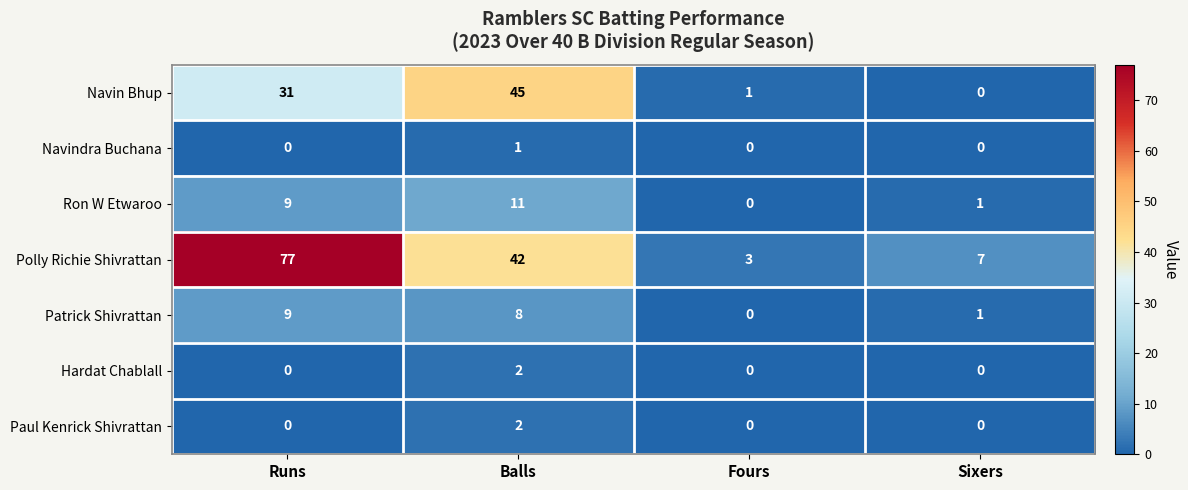

Read the Navin Bhup value at Balls, to the nearest 5.

45